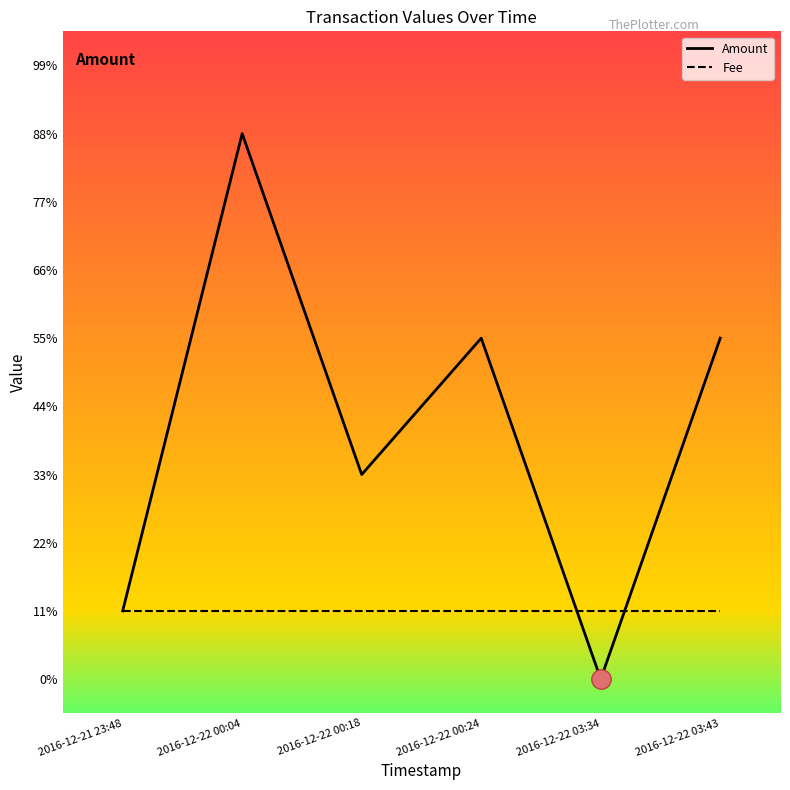

Rank the series by their average value, from lowest to highest.

Fee, Amount